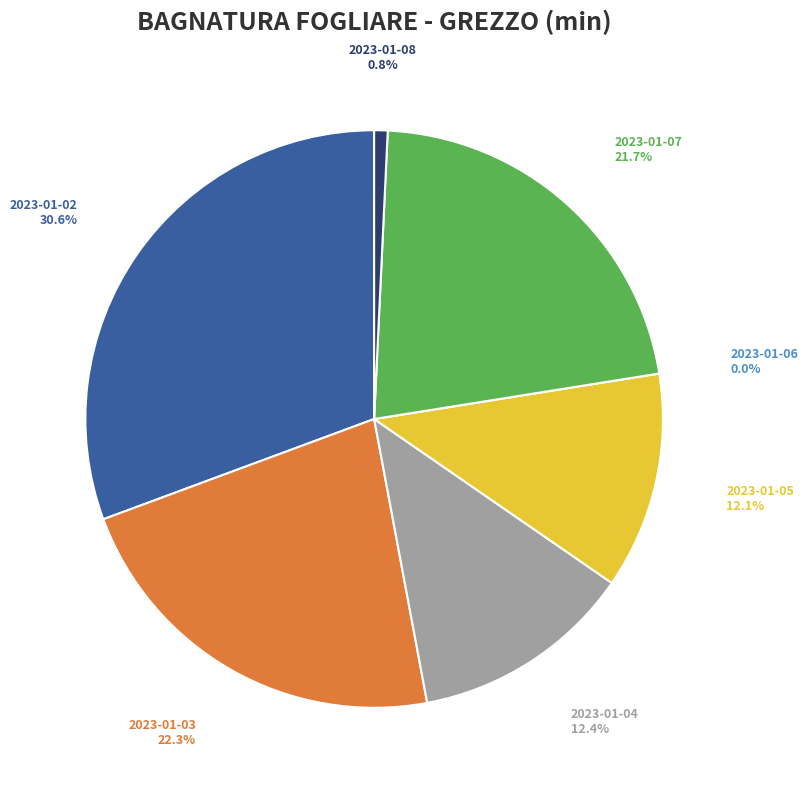

Between 2023-01-02 and 2023-01-03, which is larger?

2023-01-02